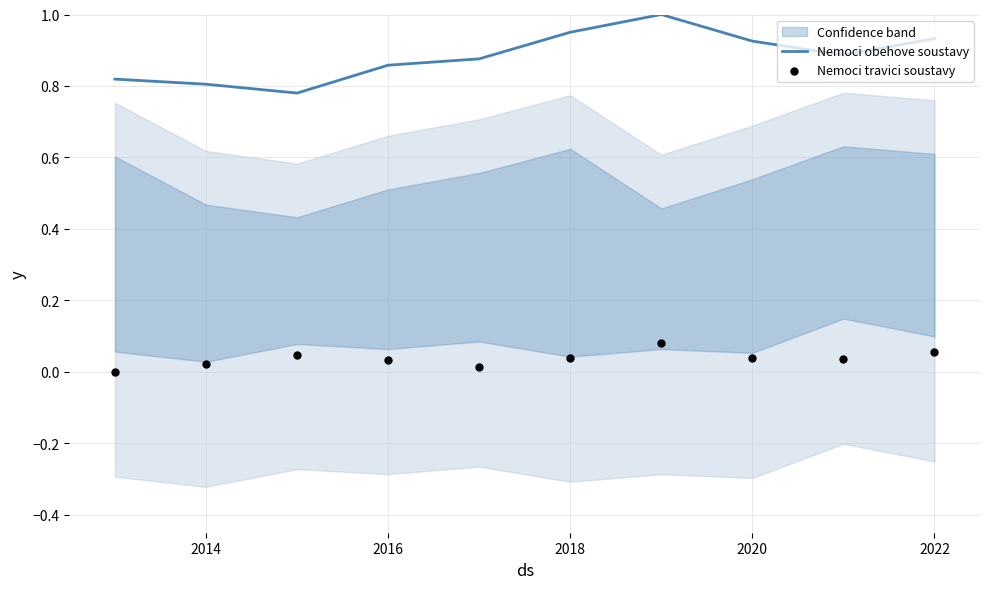

Which series reaches the maximum Y coordinate?

Nemoci obehove soustavy